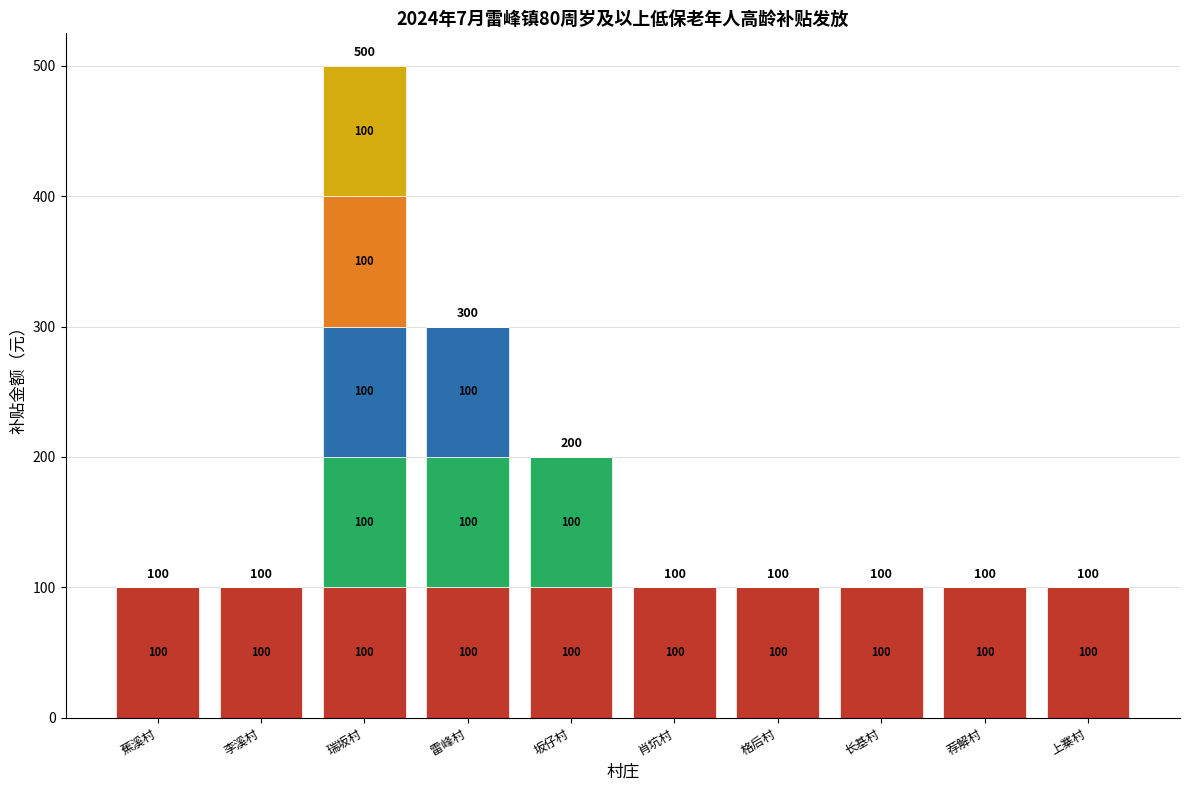

What is the total value across all series at 上寨村?

100